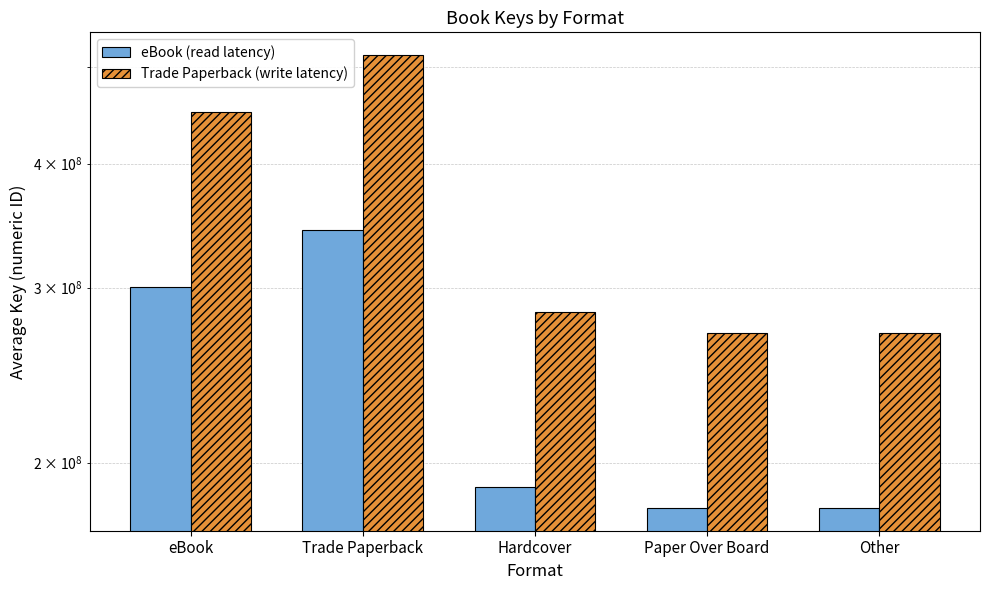

What is the label of the 5th bar from the left?

Other